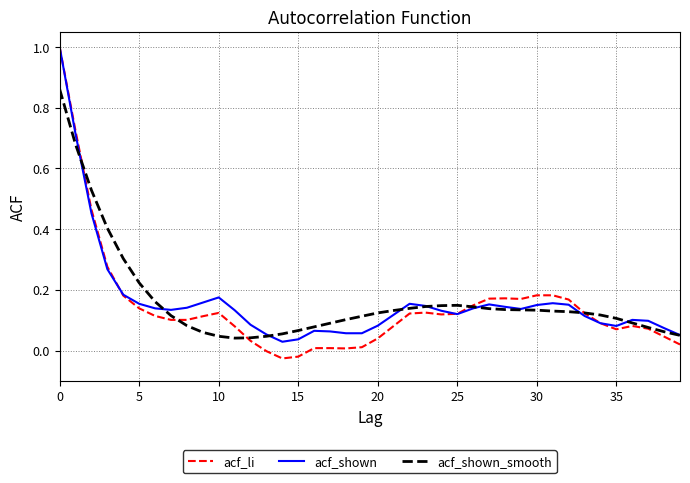

Which series has the widest spread of values?

acf_li